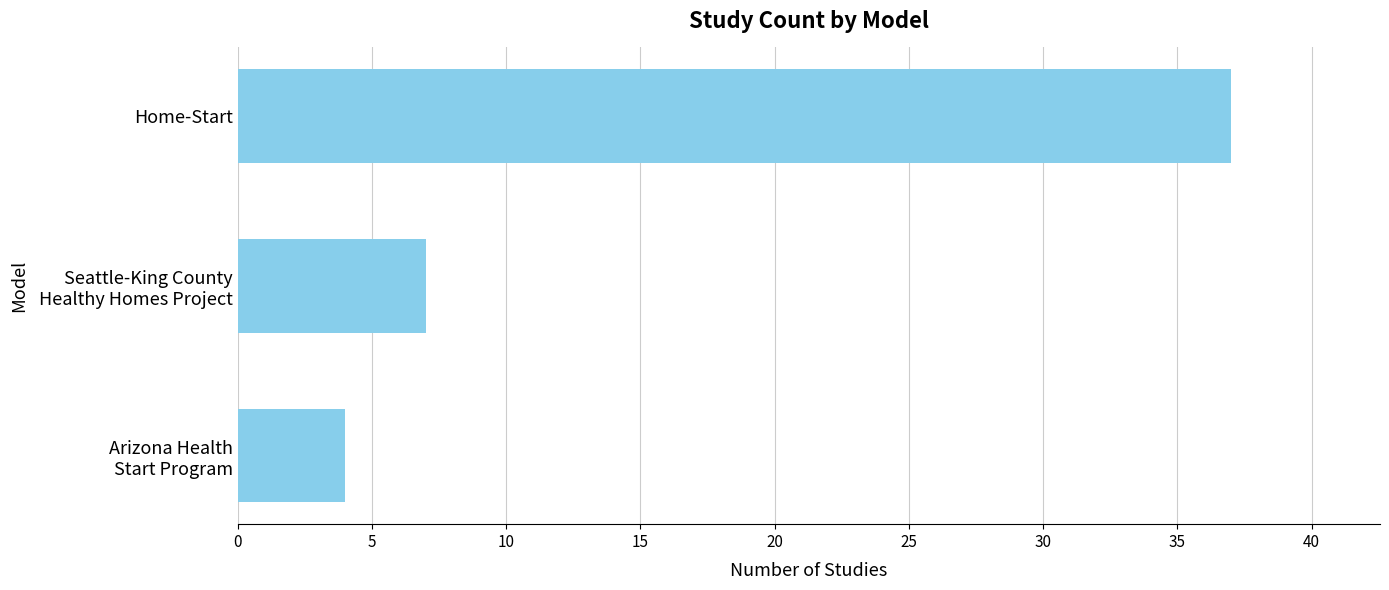

What is the smallest value displayed?

4